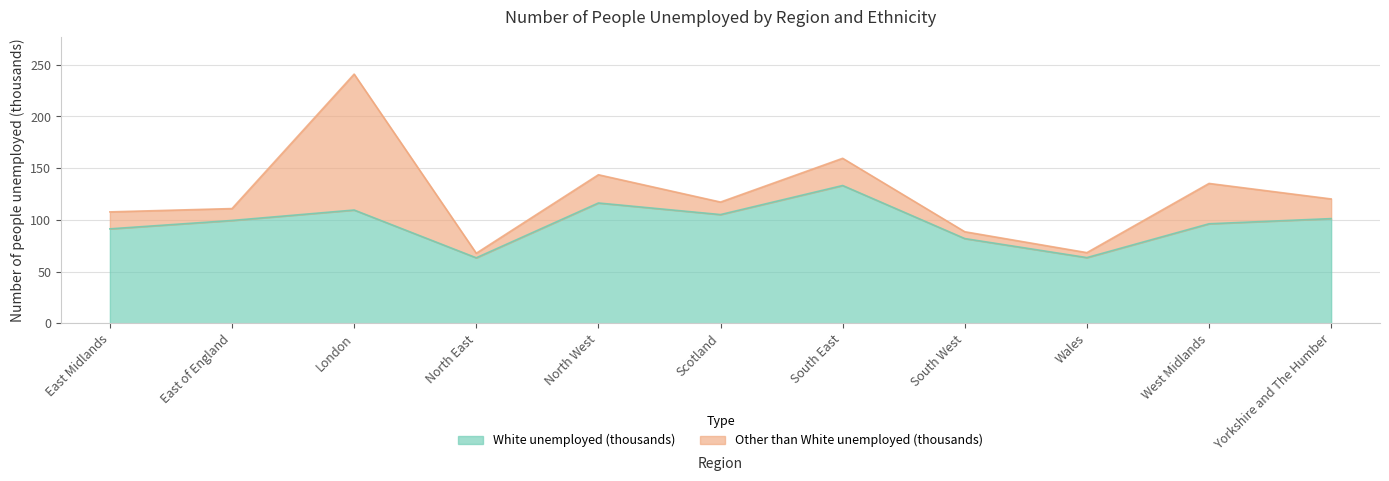

True or false: the data shows 140.6 at East of England.

False